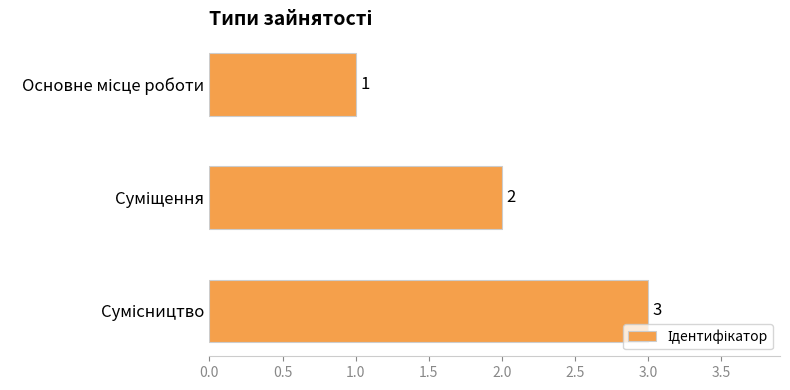

What is the value of the 2nd bar from the top?

2